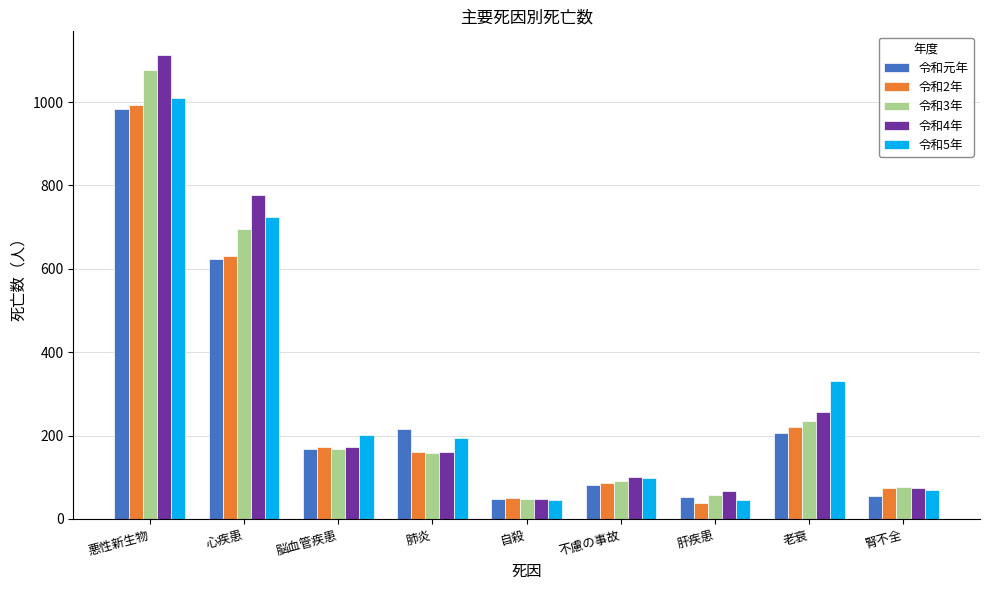

Which series has the largest range (max minus min)?

令和4年